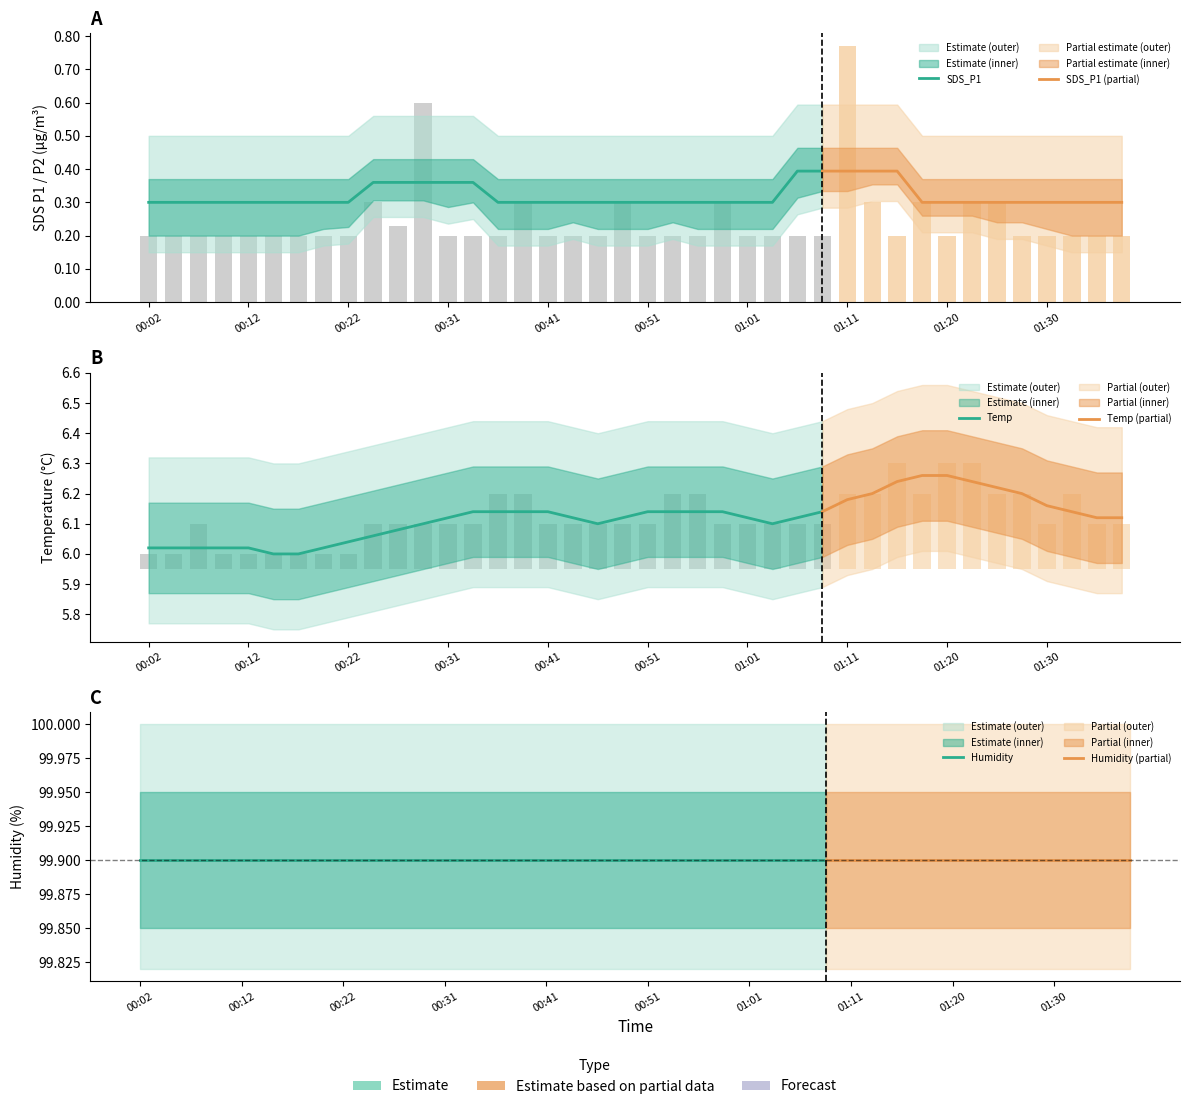

List the labels in order of Temp value, largest first.

2022/02/19 01:16:01, 2022/02/19 01:20:56, 2022/02/19 01:23:22, 2022/02/19 00:36:44, 2022/02/19 00:39:12, 2022/02/19 00:53:57, 2022/02/19 00:56:24, 2022/02/19 01:11:07, 2022/02/19 01:13:34, 2022/02/19 01:18:27, 2022/02/19 01:25:49, 2022/02/19 01:28:16, 2022/02/19 01:33:09, 2022/02/19 00:07:19, 2022/02/19 00:24:28, 2022/02/19 00:26:55, 2022/02/19 00:29:23, 2022/02/19 00:31:50, 2022/02/19 00:34:17, 2022/02/19 00:41:38, 2022/02/19 00:44:07, 2022/02/19 00:46:35, 2022/02/19 00:49:03, 2022/02/19 00:51:30, 2022/02/19 00:58:51, 2022/02/19 01:01:18, 2022/02/19 01:03:47, 2022/02/19 01:06:14, 2022/02/19 01:08:40, 2022/02/19 01:30:43, 2022/02/19 01:35:37, 2022/02/19 01:38:05, 2022/02/19 00:02:25, 2022/02/19 00:04:52, 2022/02/19 00:09:46, 2022/02/19 00:12:14, 2022/02/19 00:14:41, 2022/02/19 00:17:07, 2022/02/19 00:19:34, 2022/02/19 00:22:01